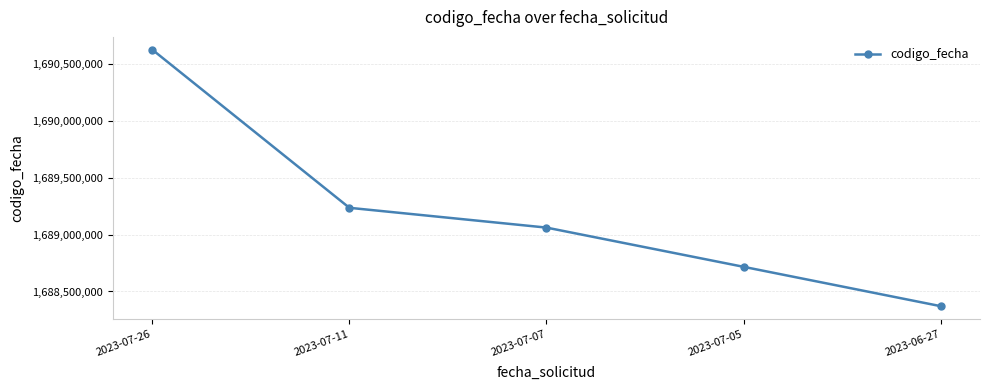

Is it true that the value at 2023-06-27 is 623051724?

False